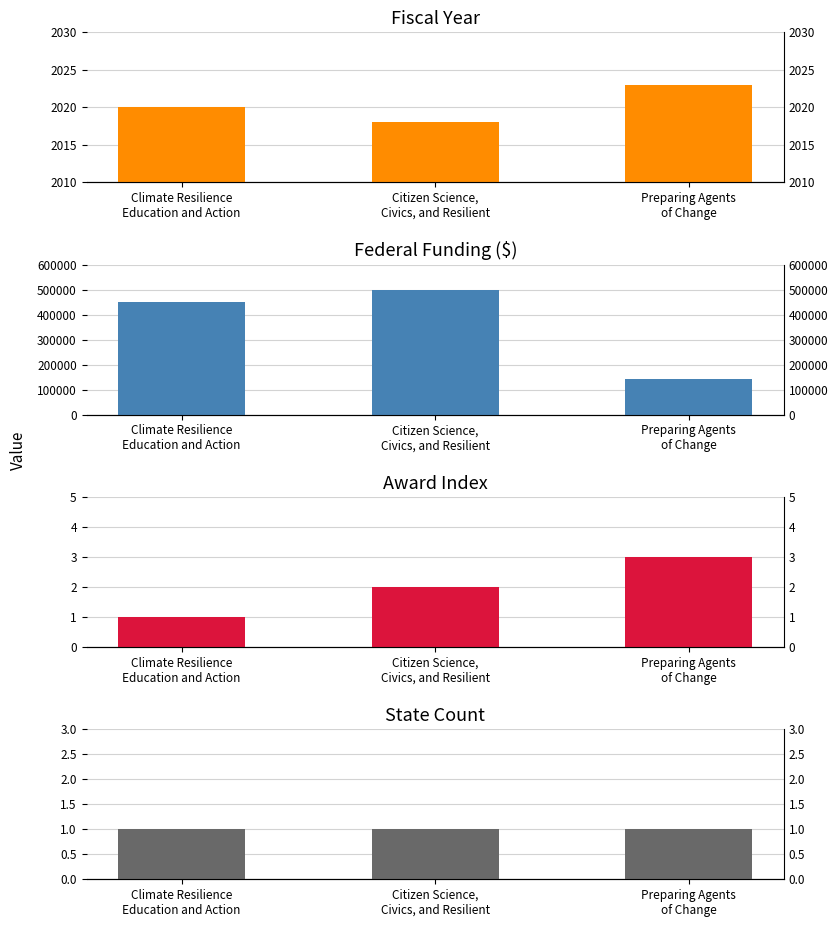

Reading left to right, extract all data points from this chart.

Fiscal Year: Climate Resilience
Education and Action=2020	Citizen Science,
Civics, and Resilient=2018	Preparing Agents
of Change=2023
Federal Funding: Climate Resilience
Education and Action=449903	Citizen Science,
Civics, and Resilient=500000	Preparing Agents
of Change=143799
Award Index: Climate Resilience
Education and Action=1	Citizen Science,
Civics, and Resilient=2	Preparing Agents
of Change=3
State Count: Climate Resilience
Education and Action=1	Citizen Science,
Civics, and Resilient=1	Preparing Agents
of Change=1